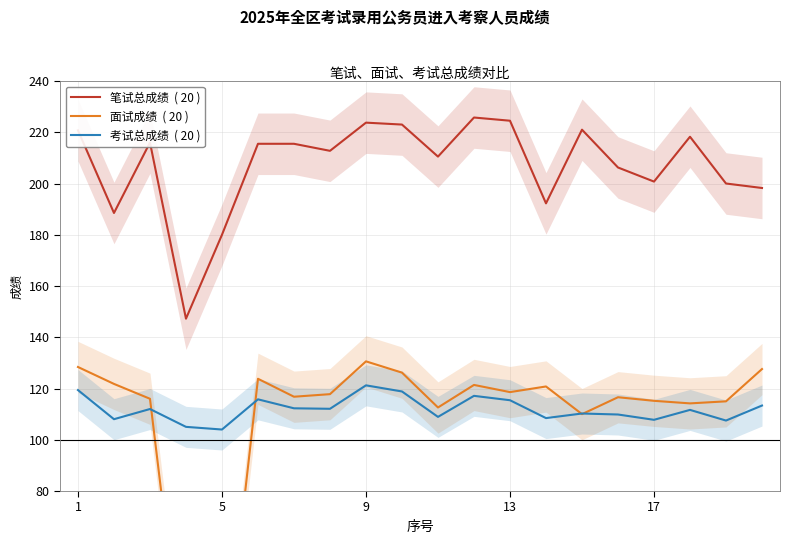

What is the sum of all 面试成绩  ( 20 ) values?

2153.4